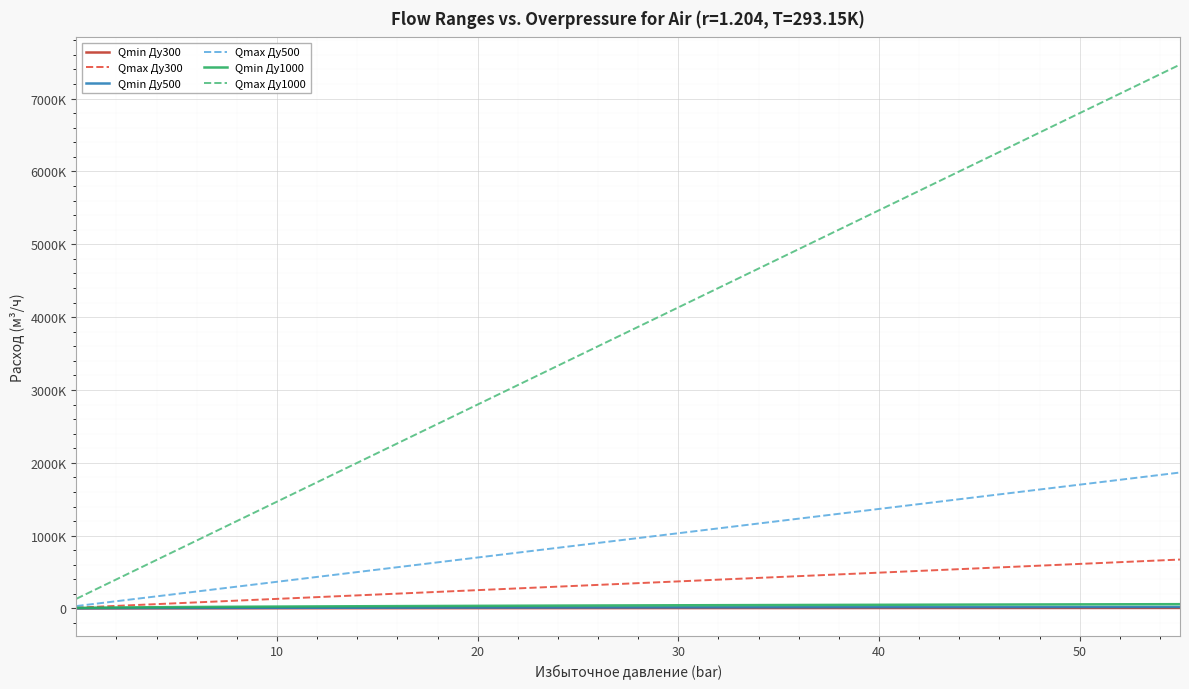

Does the chart display data point markers on the line(s)?

No